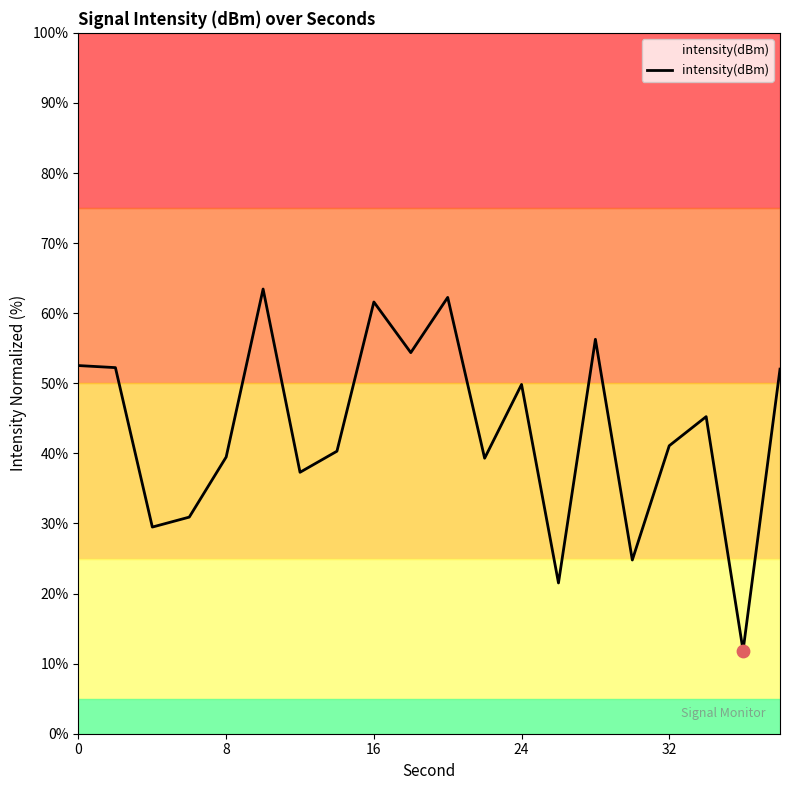

What is the difference between the maximum and minimum values?

51.6